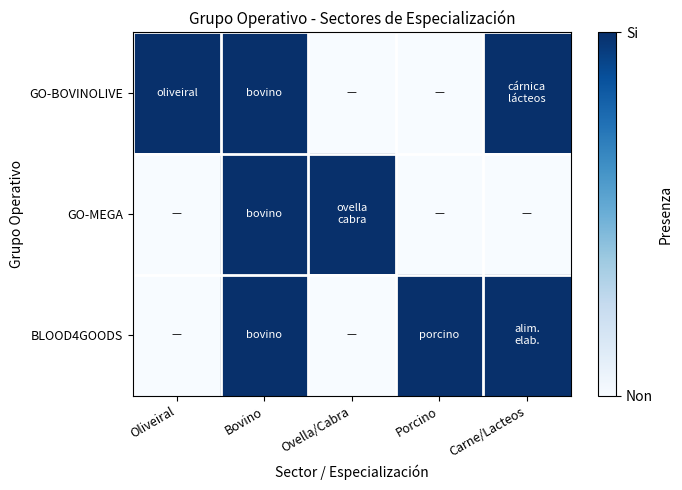

Reading right to left, list all the values displayed in this chart.

GO-BOVINOLIVE: Carne/Lacteos=1	Porcino=0	Ovella/Cabra=0	Bovino=1	Oliveiral=1
GO-MEGA: Carne/Lacteos=0	Porcino=0	Ovella/Cabra=1	Bovino=1	Oliveiral=0
BLOOD4GOODS: Carne/Lacteos=1	Porcino=1	Ovella/Cabra=0	Bovino=1	Oliveiral=0